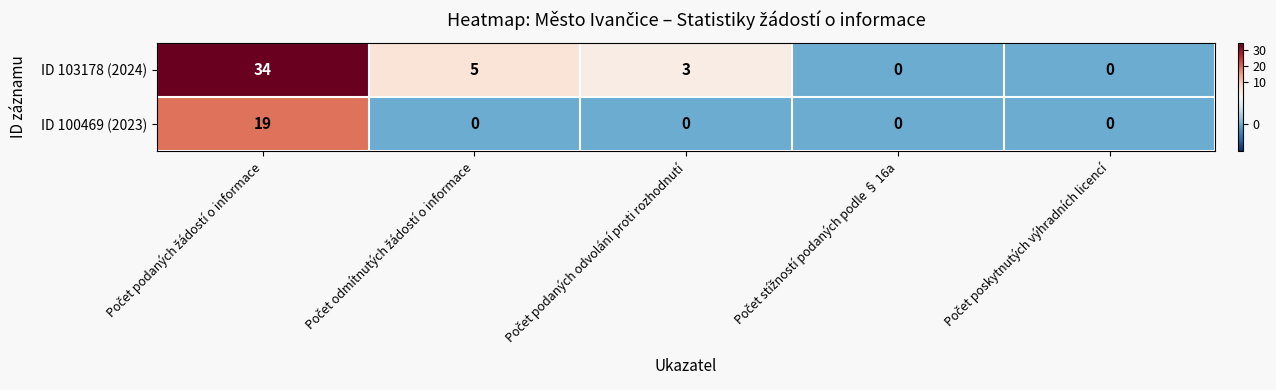

Which series has the largest total across all categories?

ID 103178 (2024)